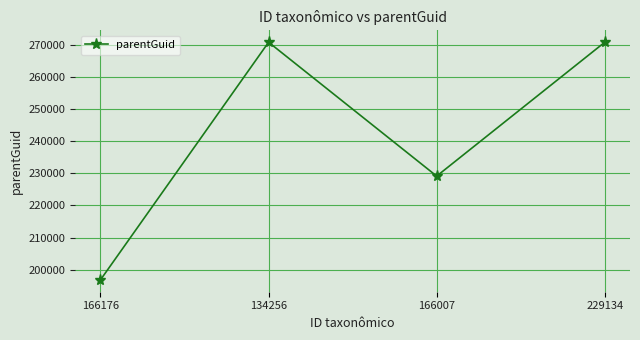

Which label corresponds to the smallest value in the chart?

166176